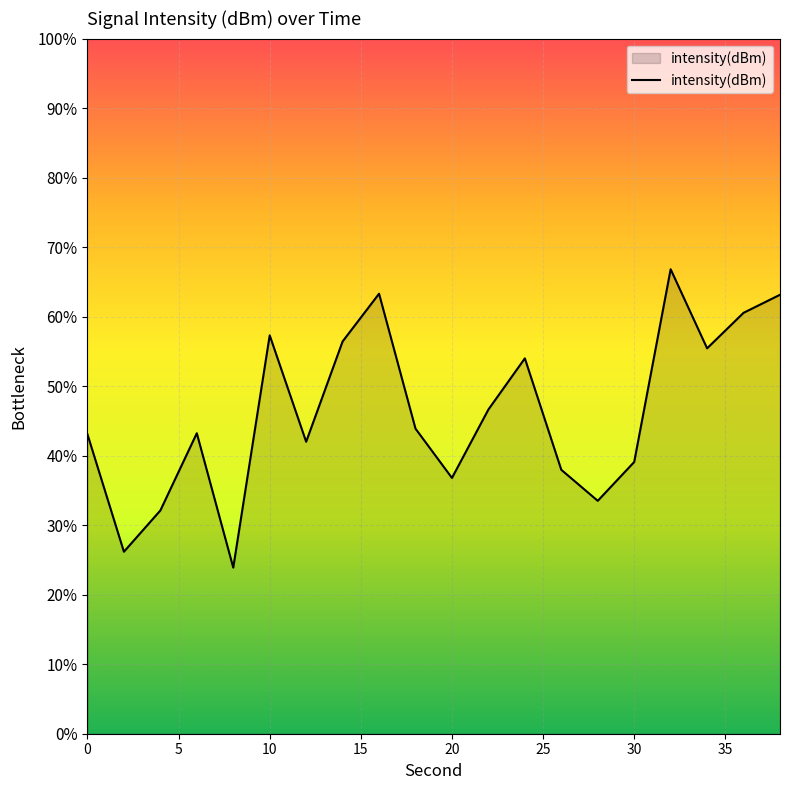

Reading left to right, list all the values displayed in this chart.

-127.7	-130.5	-129.5	-127.7	-130.9	-125.3	-127.9	-125.4	-124.2	-127.5	-128.7	-127.1	-125.8	-128.5	-129.3	-128.4	-123.6	-125.6	-124.7	-124.3